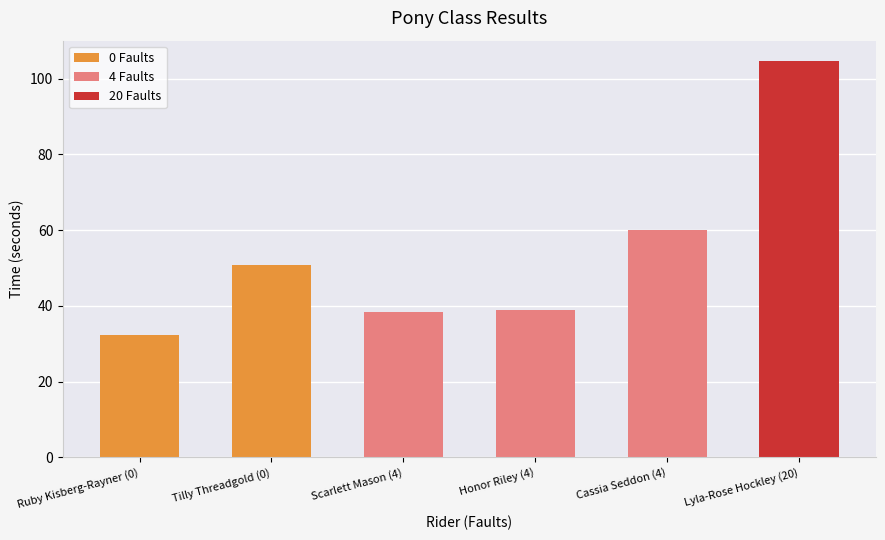

Is it true that the value at Cassia Seddon (4) is 59.9?

True